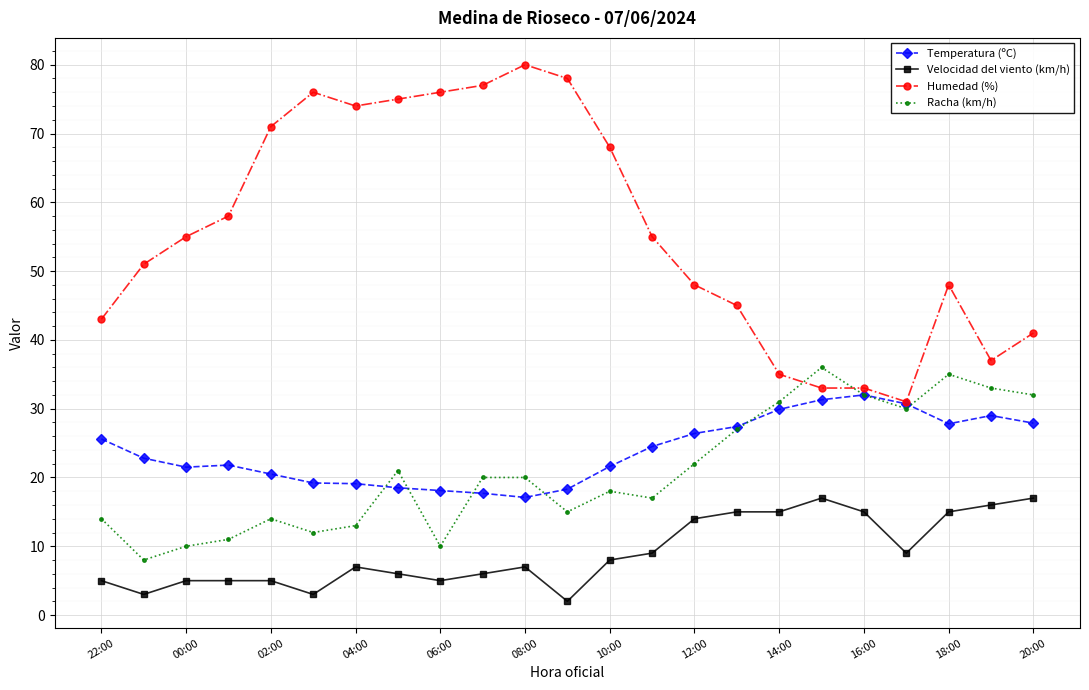

True or false: Humedad (%) and Velocidad del viento (km/h) cross at least once.

False